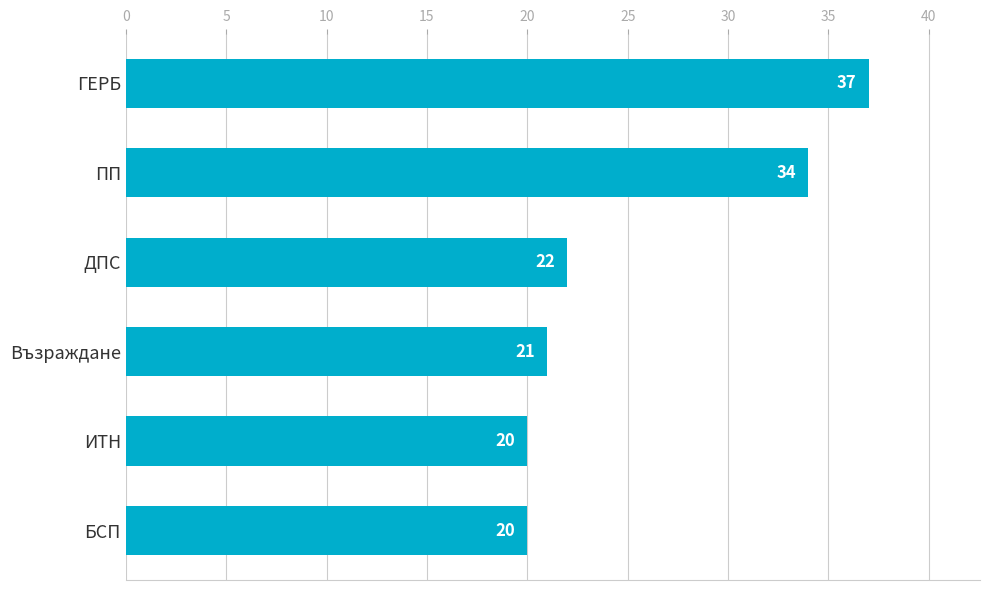

What is the average value?

26